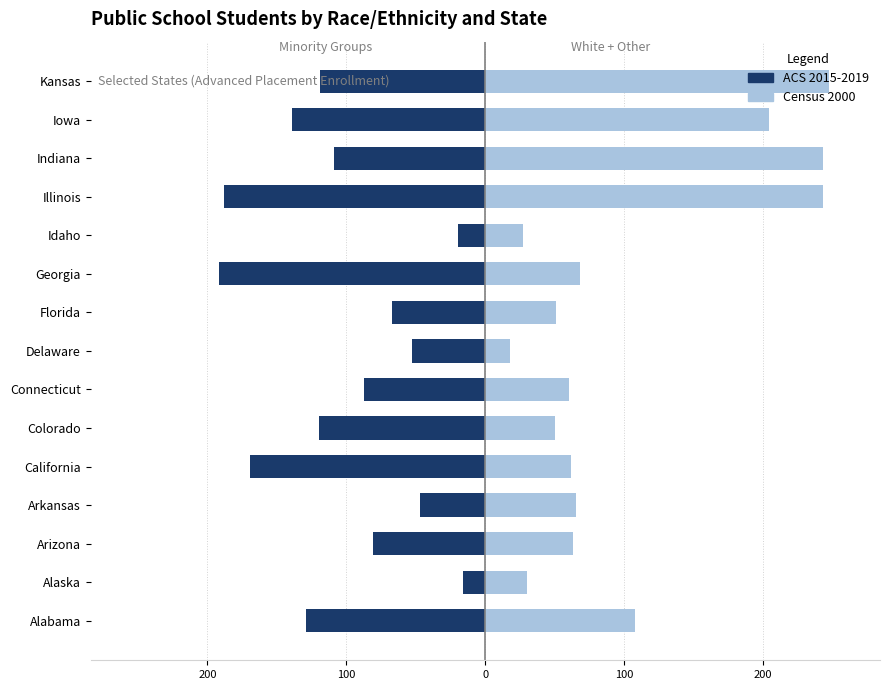

What is the spread (max minus min) of values at Arkansas?

112